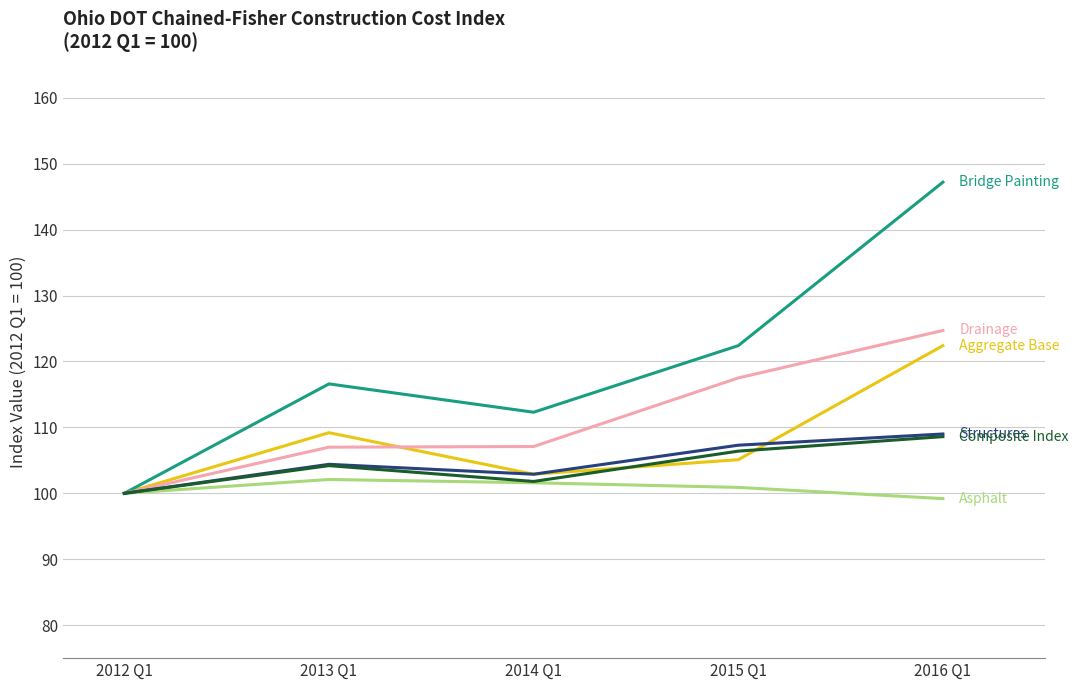

What is the maximum value shown in the chart?

147.2